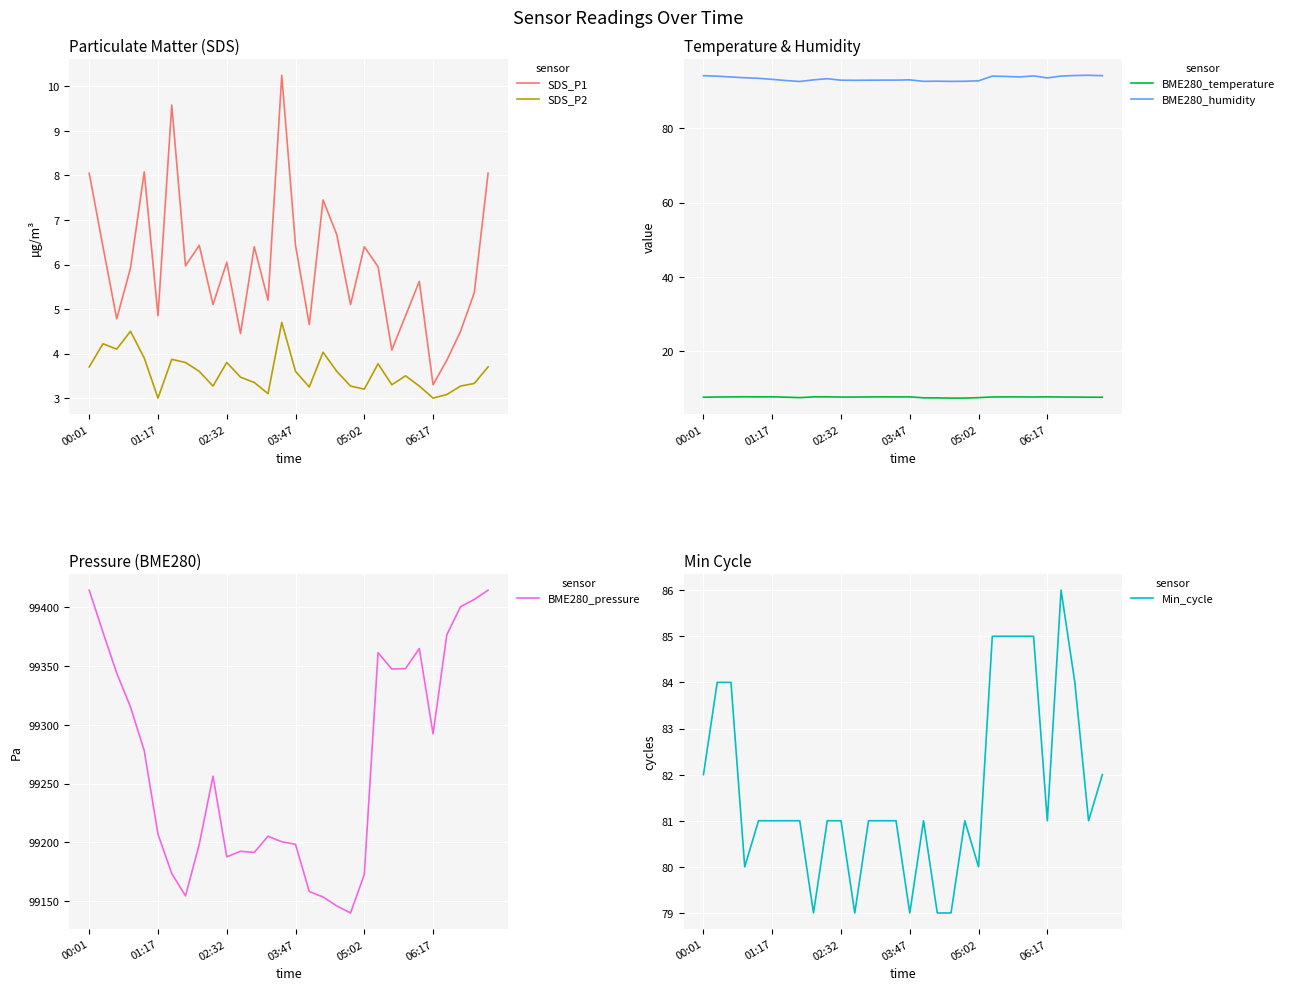

What position from the left is 22?

23